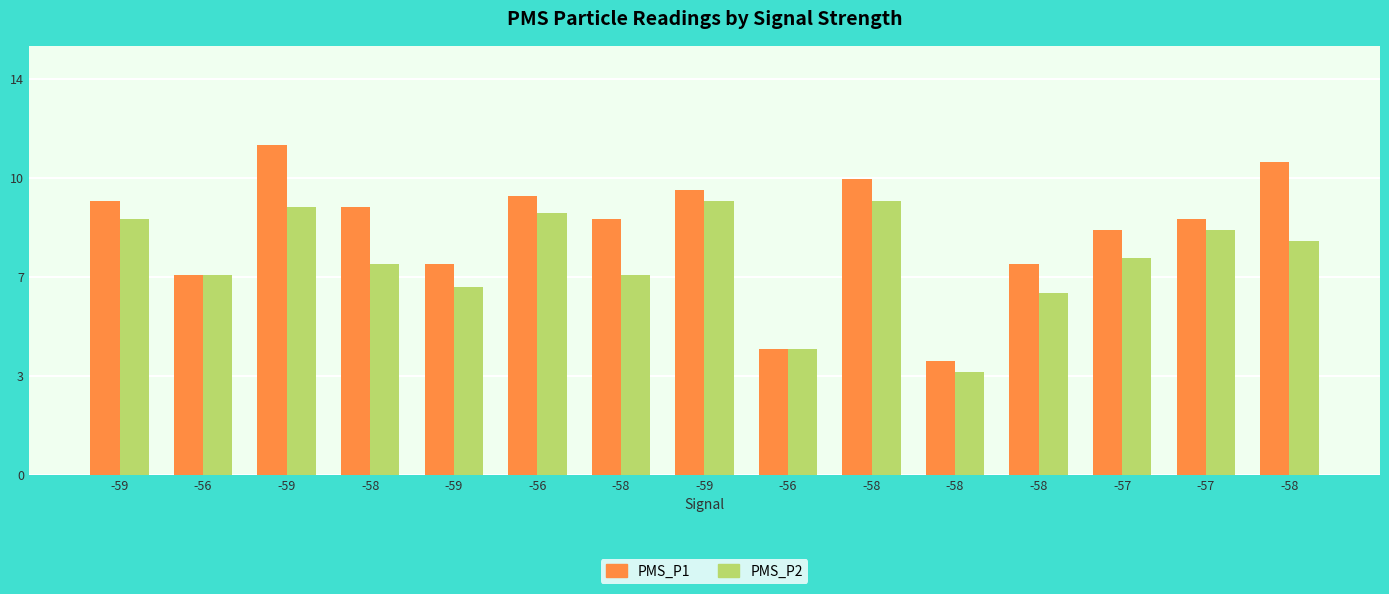

Which has a higher value, -59 or -59?

-59